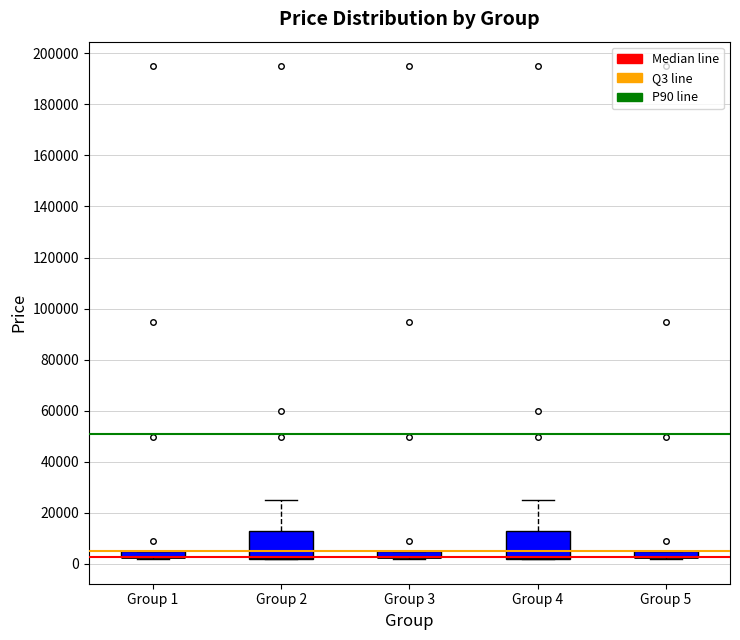

Where is the lower edge of the box for Group 4 on the y-axis? The values are not printed on the chart, so give them approximately, as read against the axis.

2000